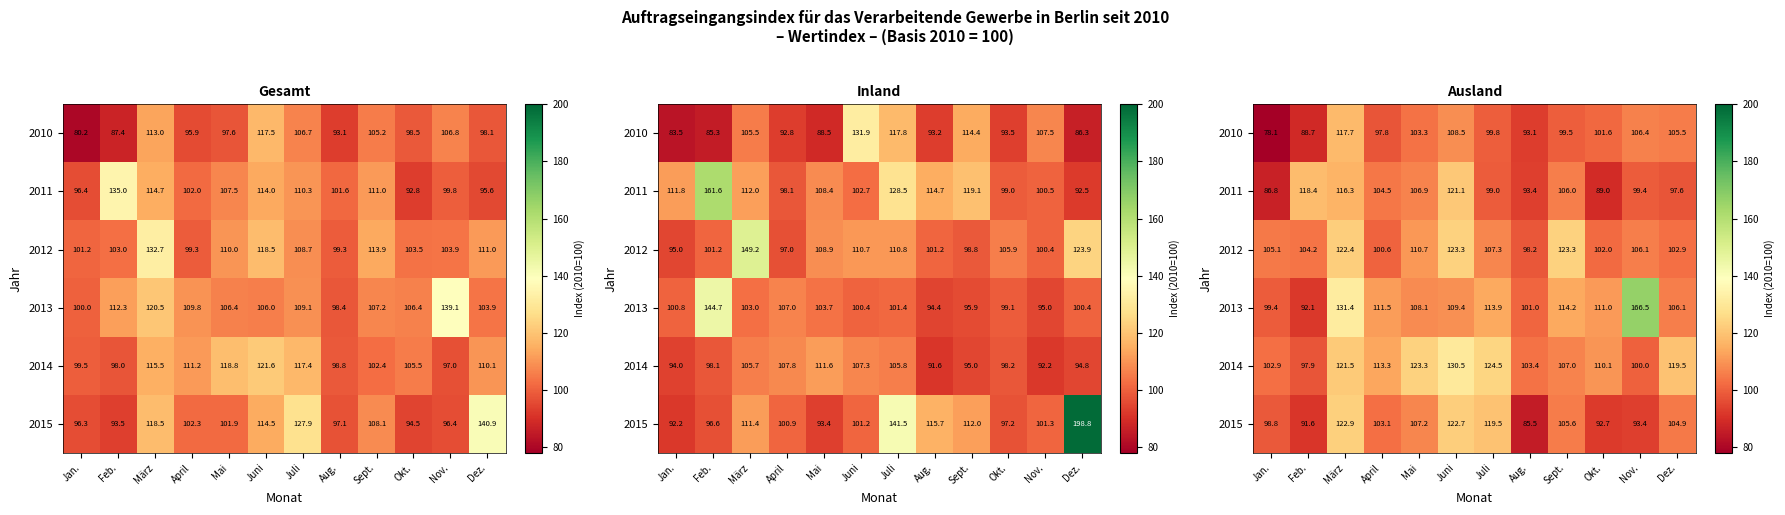

What is the total value across all series at Nov.?

671.8